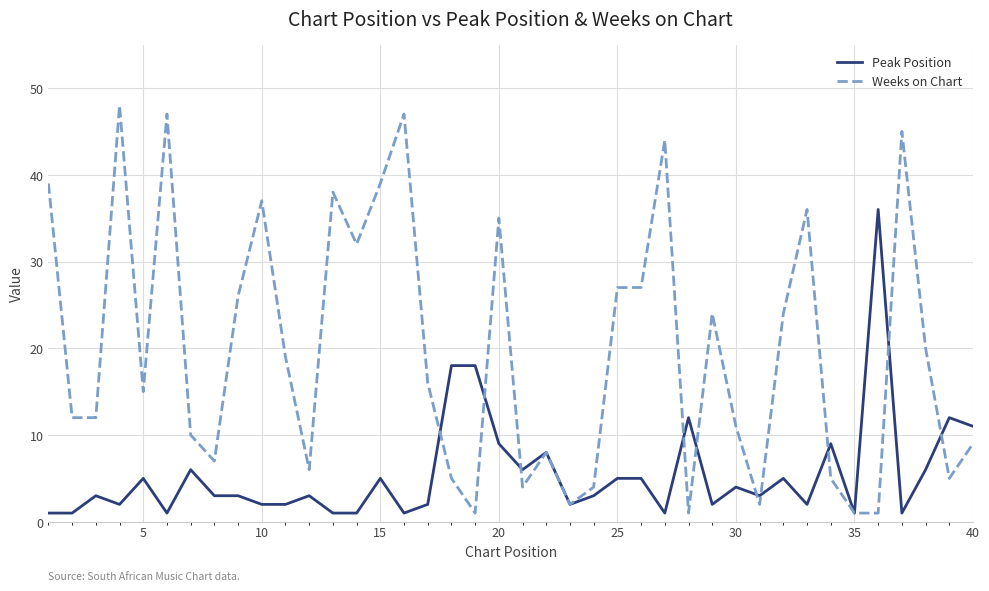

List the series in order of their overall mean, highest first.

Weeks on Chart, Peak Position